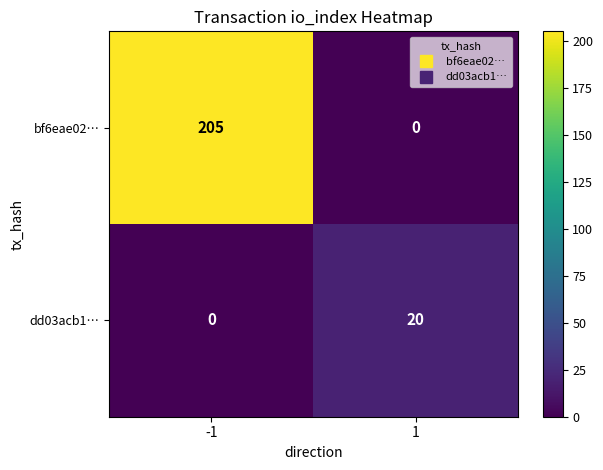

What is the difference between the bf6eae02… values at 1 and -1?

205